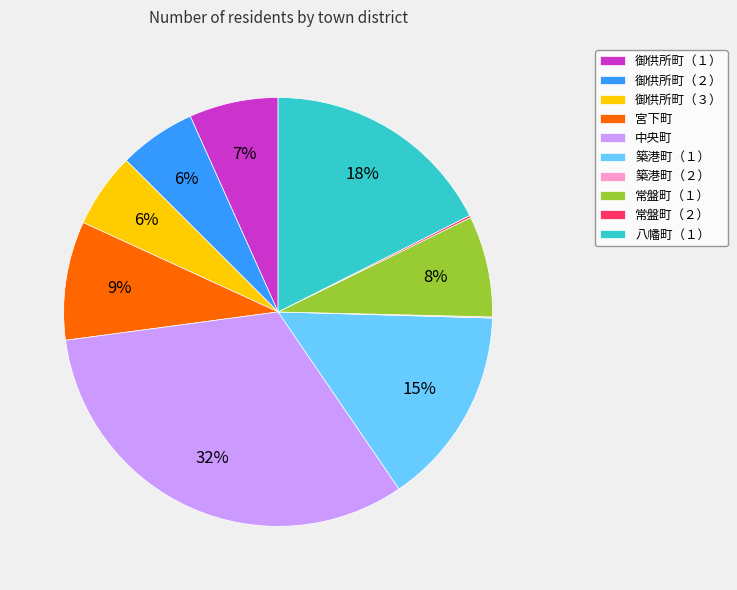

Which slice is the largest?

中央町